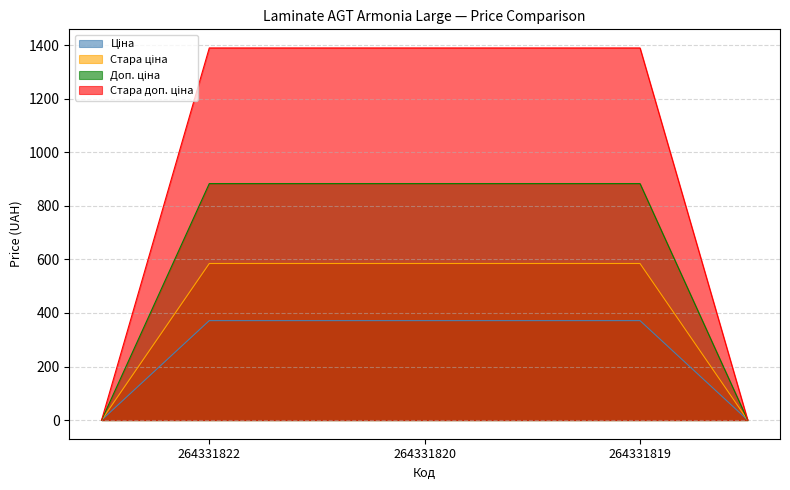

What is the value of the Доп. ціна point at the 1st from the left?

883.0